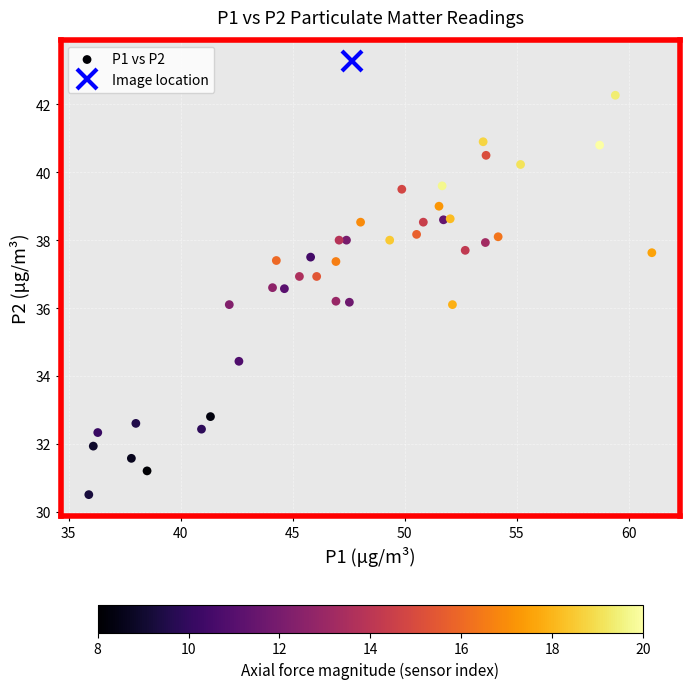

What is the range of X values (max minus min)?

25.1